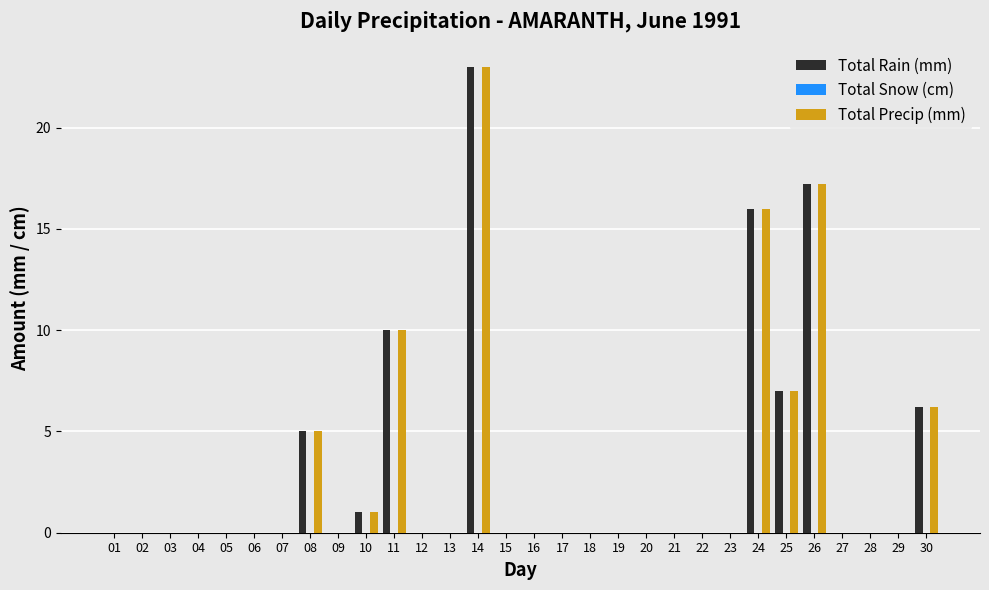

Where is Total Precip (mm) nearest to the value 11?

11